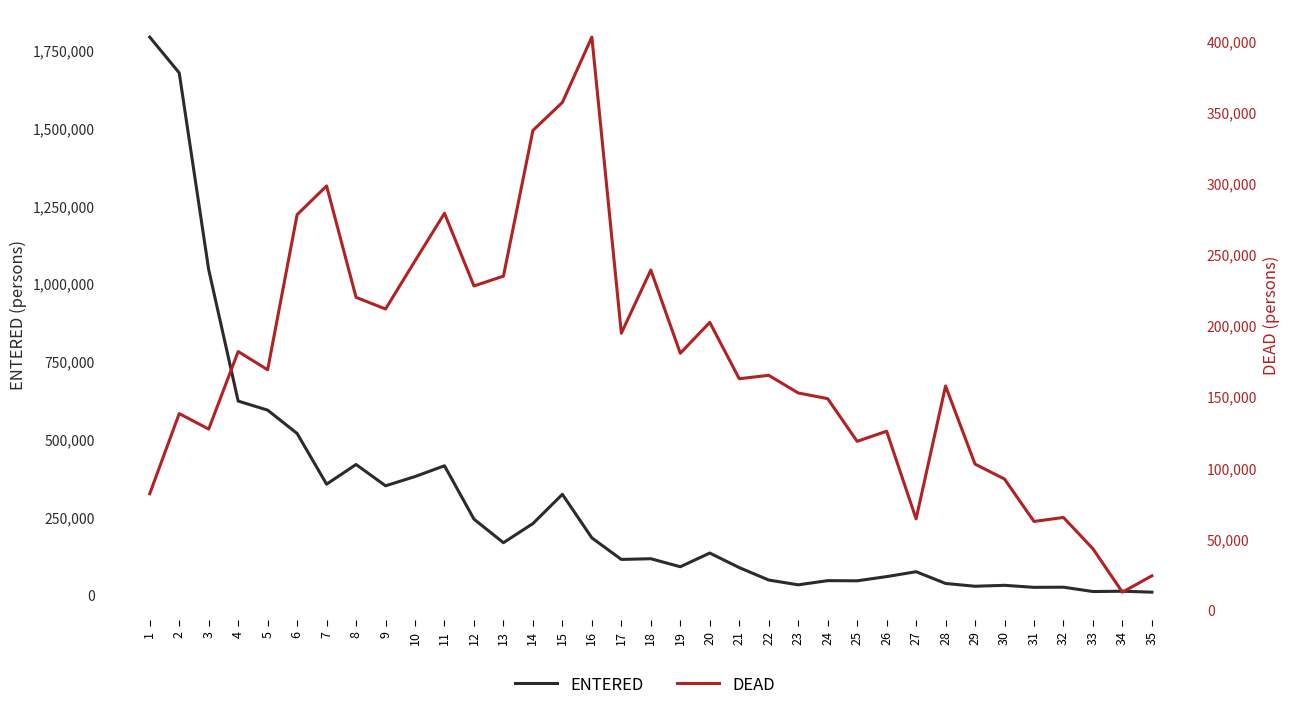

Reading right to left, what are all the values shown in this chart?

ENTERED: 35=8000	34=11000	33=10000	32=24000	31=23500	30=30000	29=27000	28=36000	27=73700	26=58000	25=44500	24=45000	23=31600	22=47000	21=87000	20=133700	19=89700	18=115500	17=113200	16=182500	15=322500	14=228500	13=167000	12=242700	11=414300	10=379600	9=349900	8=418400	7=355100	6=518100	5=593100	4=622300	3=1044800	2=1677300	1=1792300
DEAD: 35=24000	34=12500	33=43000	32=65000	31=62200	30=92000	29=102500	28=157400	27=64000	26=125600	25=118500	24=148500	23=152500	22=164900	21=162500	20=202100	19=180400	18=238900	17=194500	16=402600	15=356700	14=337000	13=234600	12=227700	11=278800	10=245300	9=211500	8=219700	7=298000	6=277800	5=168800	4=181600	3=127100	2=138000	1=81700